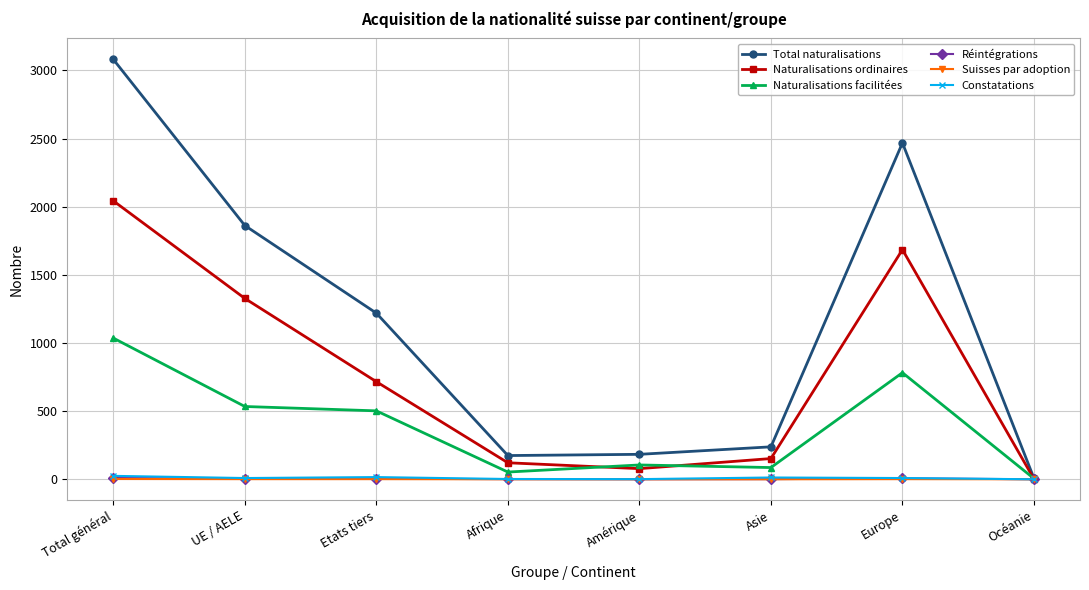

What is the label of the 4th point from the right?

Amérique